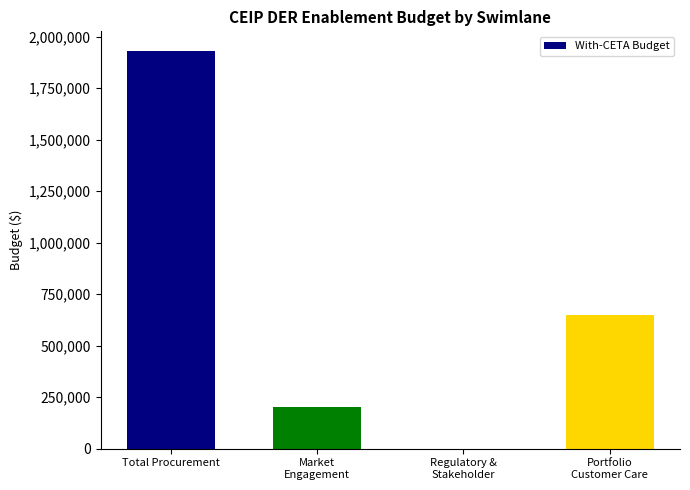

The chart shows a value of 1930000 at Total Procurement. True or false?

True